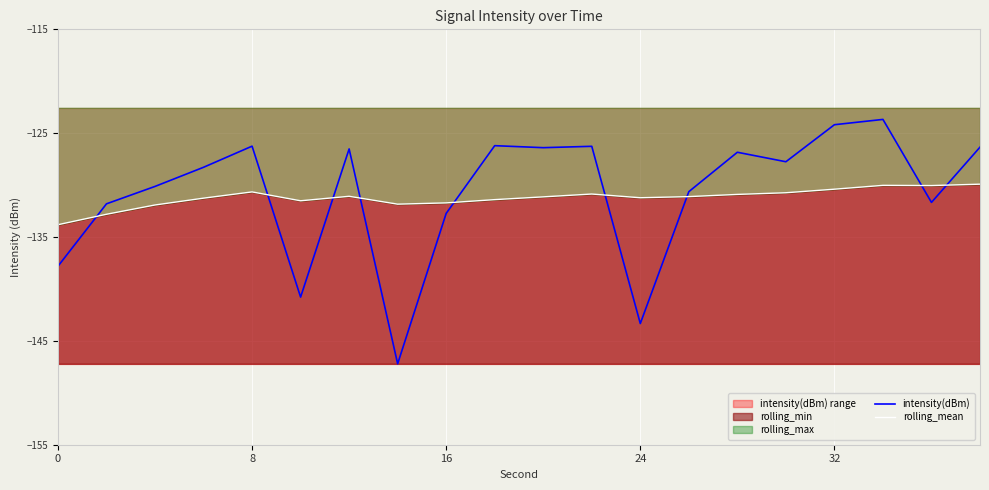

True or false: rolling_mean has more than 2 points higher than both neighbors.

True